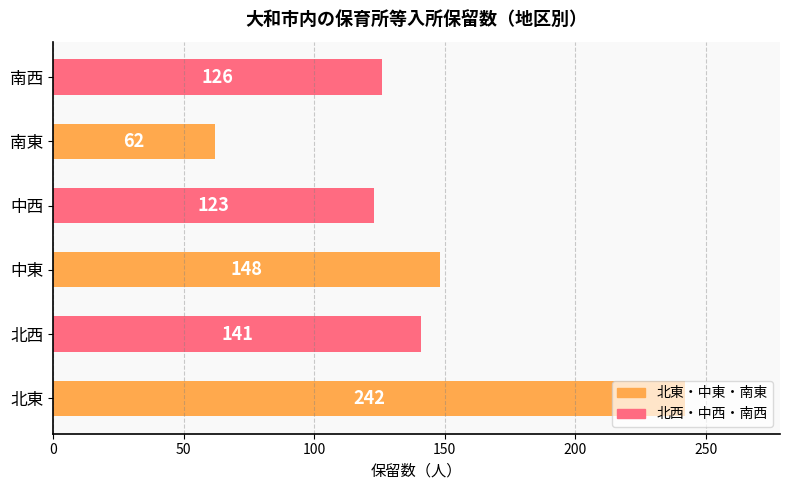

Does the chart contain stacked bars?

No